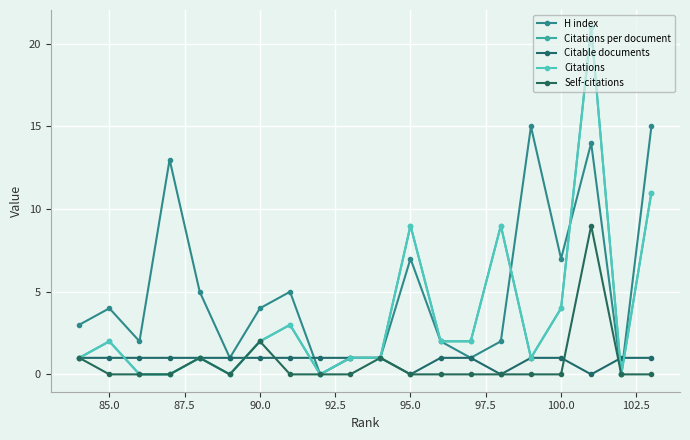

What is the difference between the maximum and second lowest values in the Self-citations series?

9